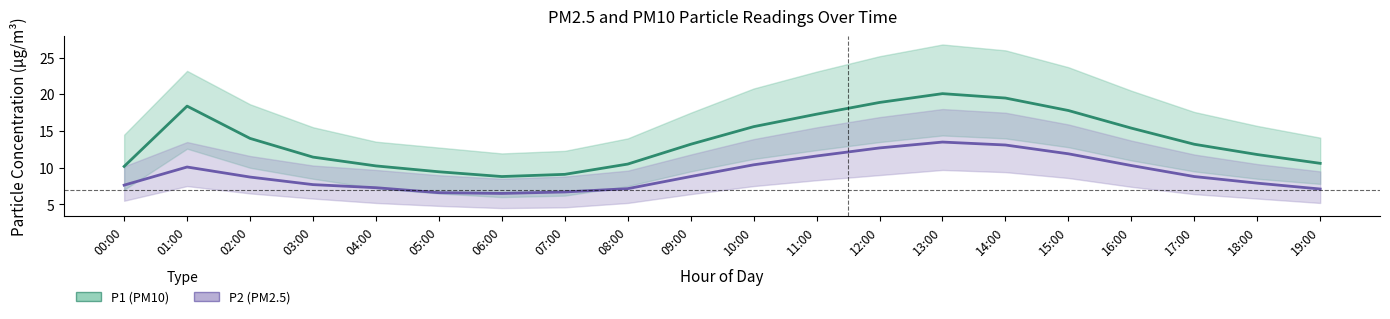

Count the number of data series in this chart.

2